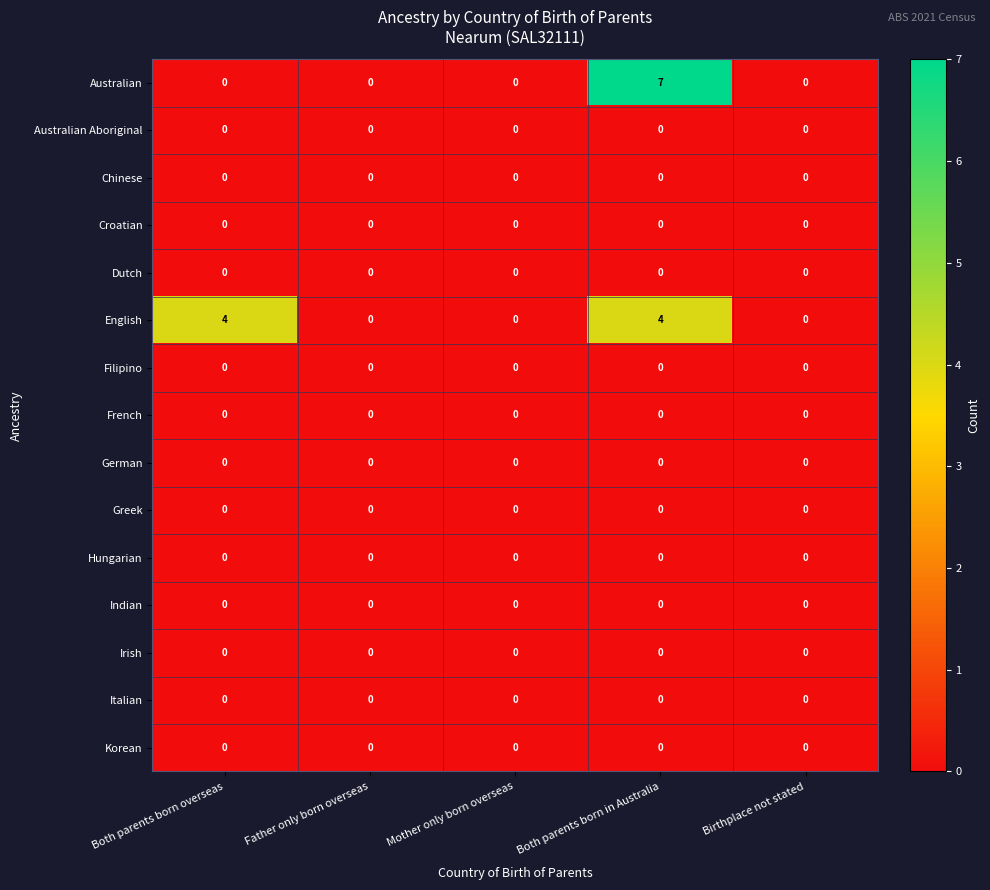

The value of English at Birthplace not stated is -2. True or false?

False